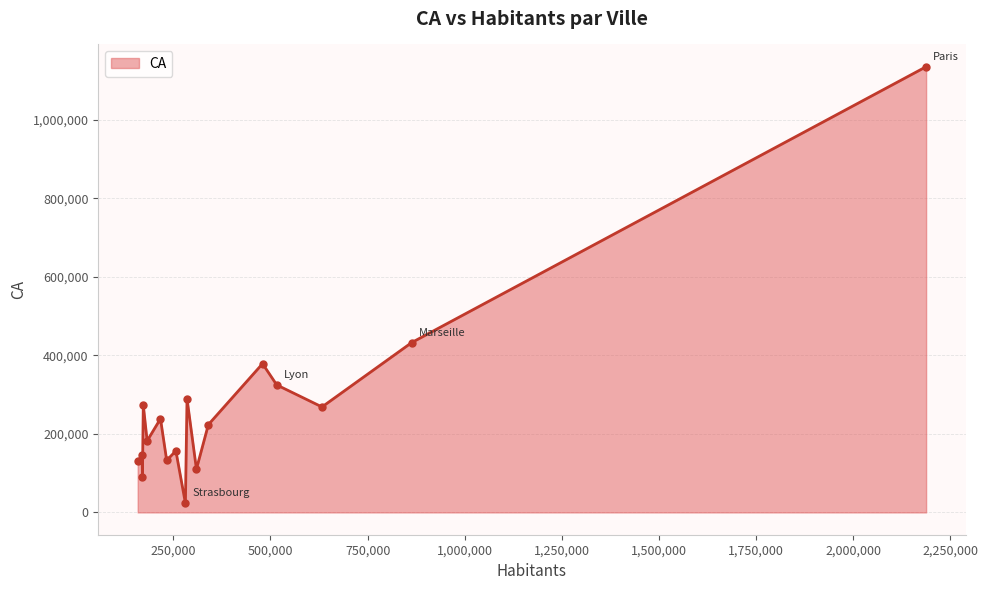

What is the value of the 17th point from the left?

1135300